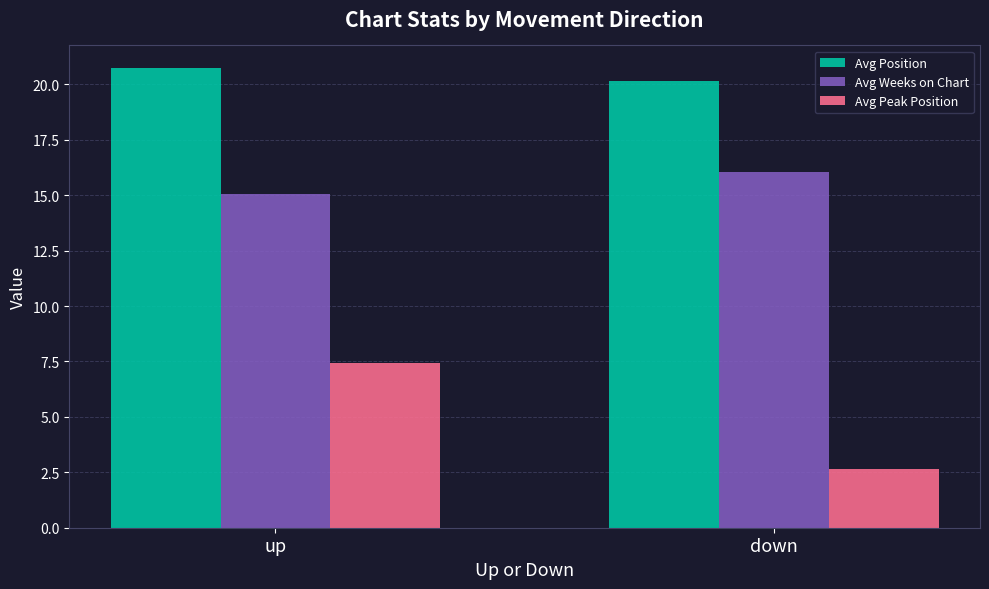

List the series in order of their peak value, highest first.

Avg Position, Avg Weeks on Chart, Avg Peak Position